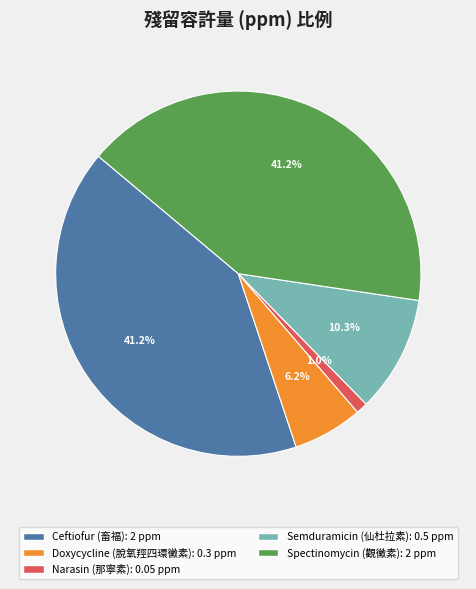

What percentage is the Doxycycline slice, to the nearest percent?

6%